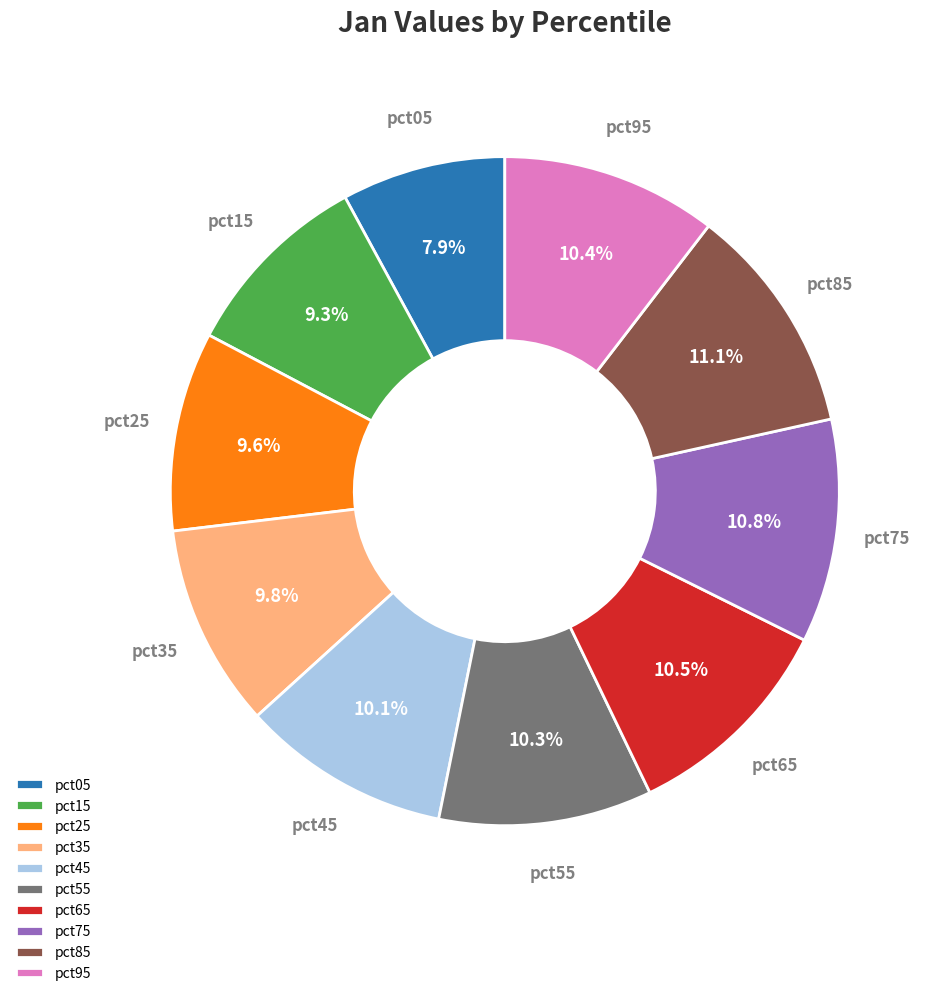

What percentage is the pct25 slice, to the nearest percent?

10%